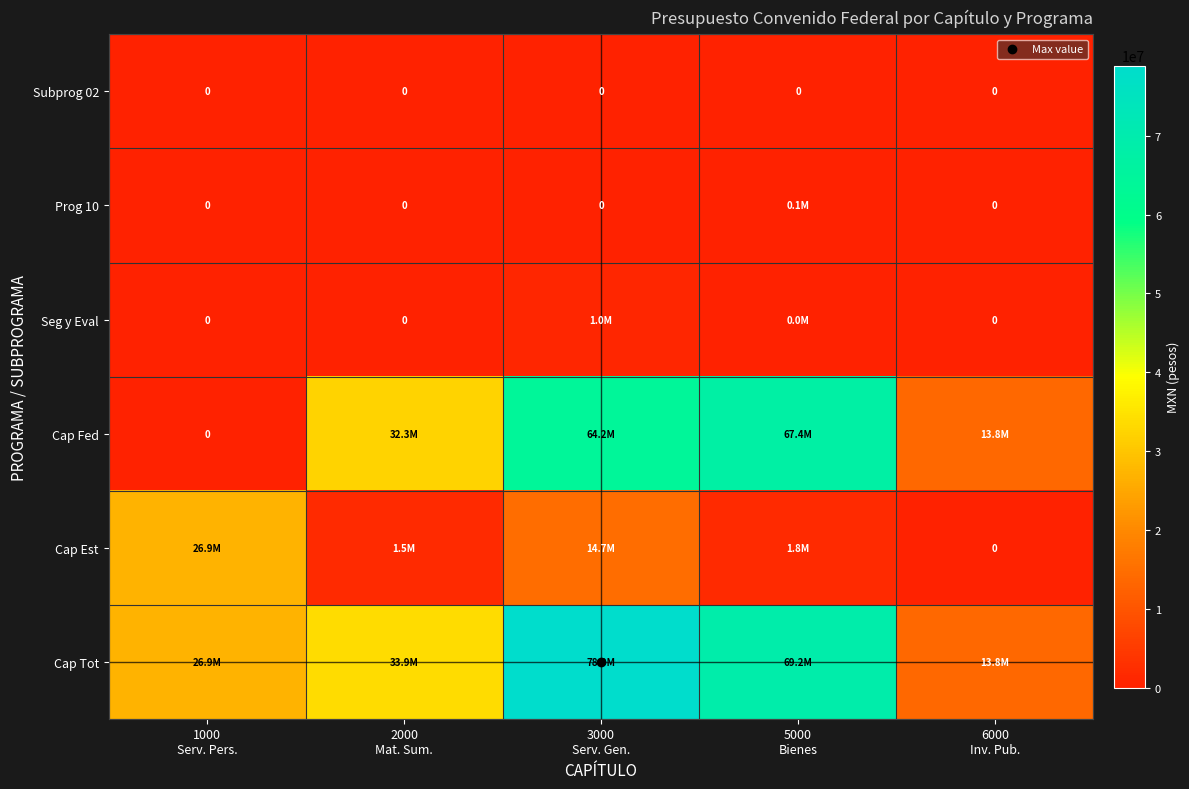

What is the approximate value of Cap Est at 5000 Bienes?

1811690